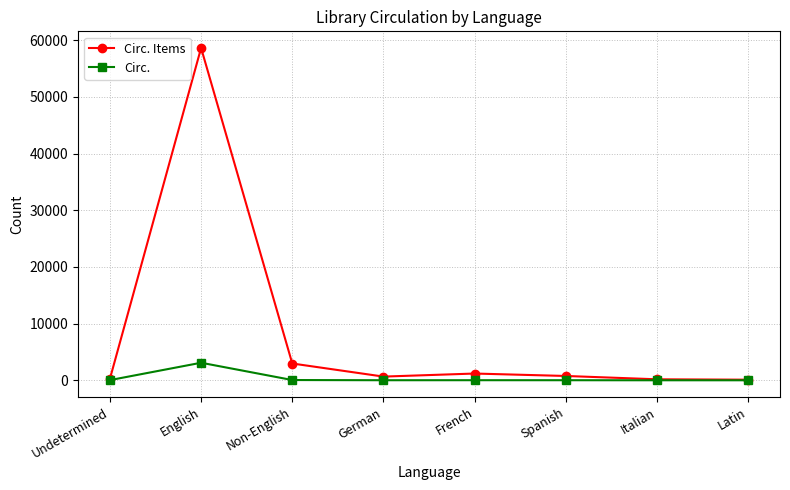

True or false: Circ. Items has a value of 763 at Spanish.

True